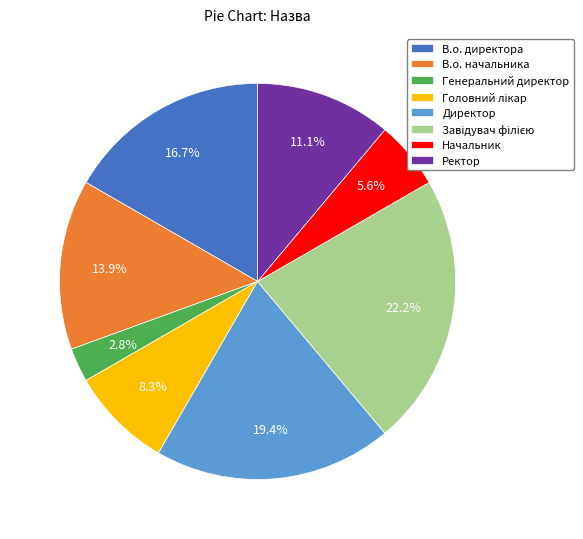

What percentage is the Ректор slice, to the nearest percent?

11%